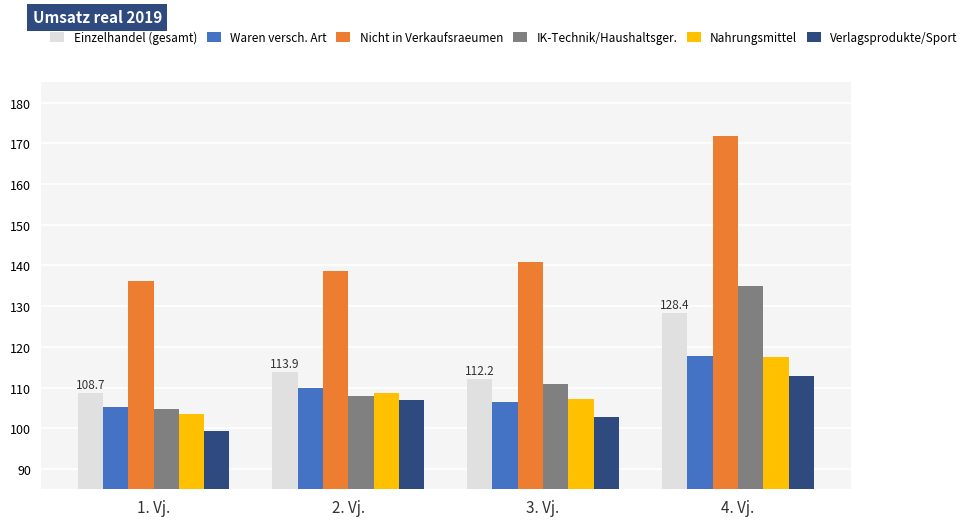

Read the IK-Technik/Haushaltsger. value at 1. Vj..

104.7